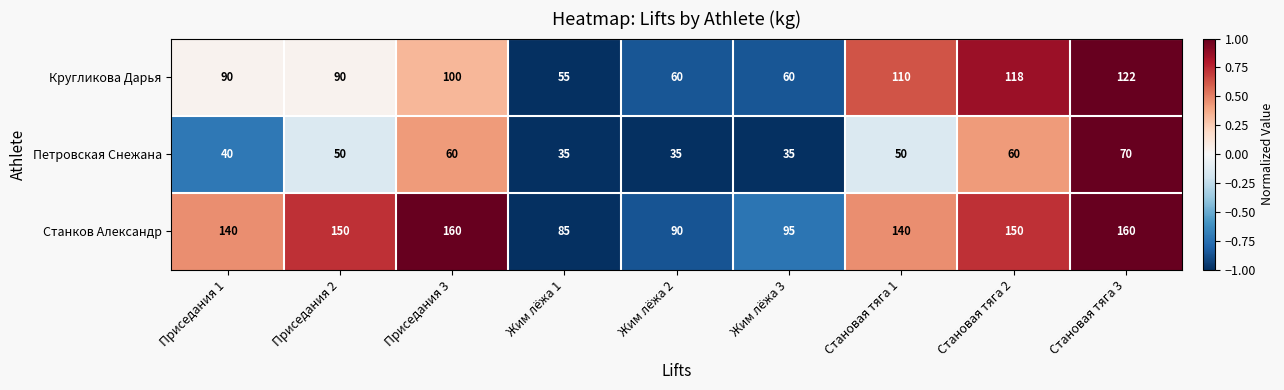

At which label does Станков Александр reach its minimum?

Жим лёжа 1